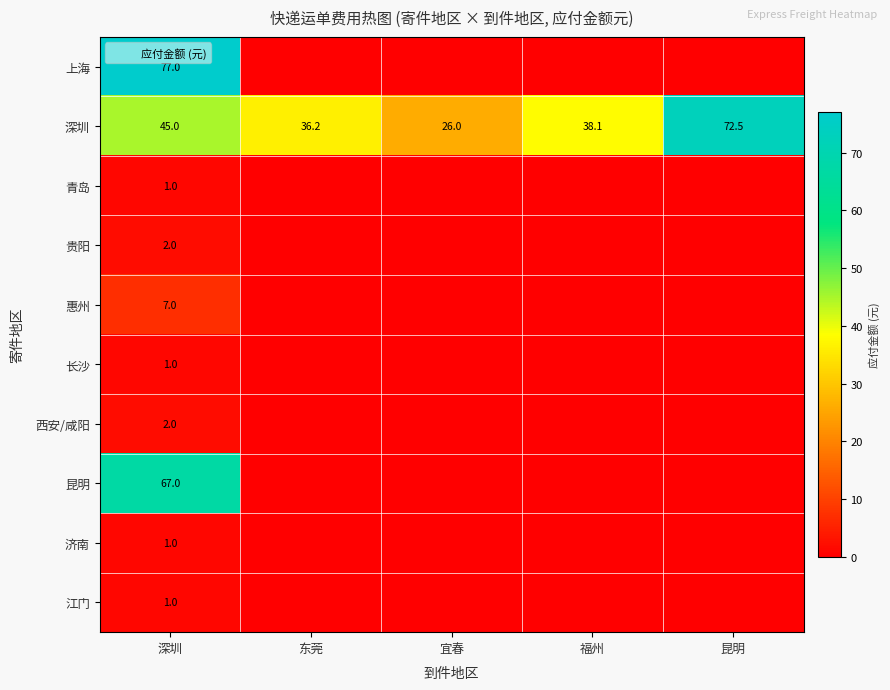

At 东莞, list the series in order from largest to smallest.

深圳, 上海, 青岛, 贵阳, 惠州, 长沙, 西安/咸阳, 昆明, 济南, 江门